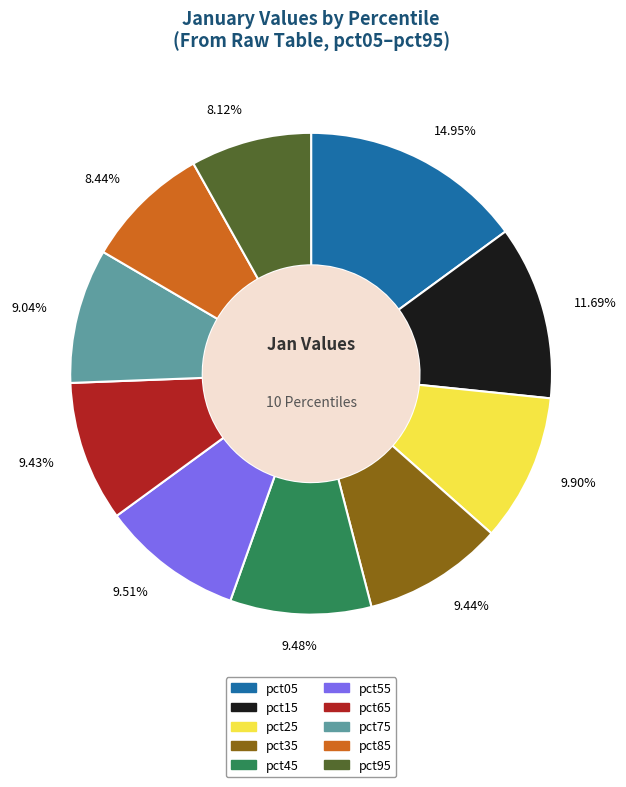

What is the ratio of the value at pct15 to the value at pct25?

1.2